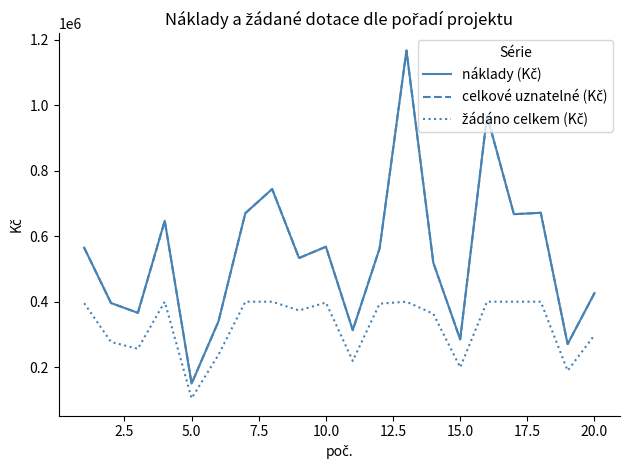

How many lines are shown in the chart?

3